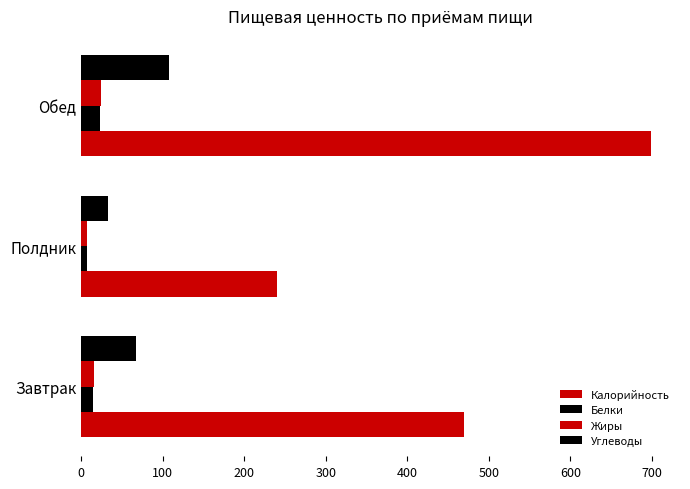

Reading right to left, list all the values displayed in this chart.

Калорийность: 699.3	239.8	469.7
Белки: 23.1	7.9	15.1
Жиры: 24.0	8.0	15.9
Углеводы: 108.2	33.7	67.4